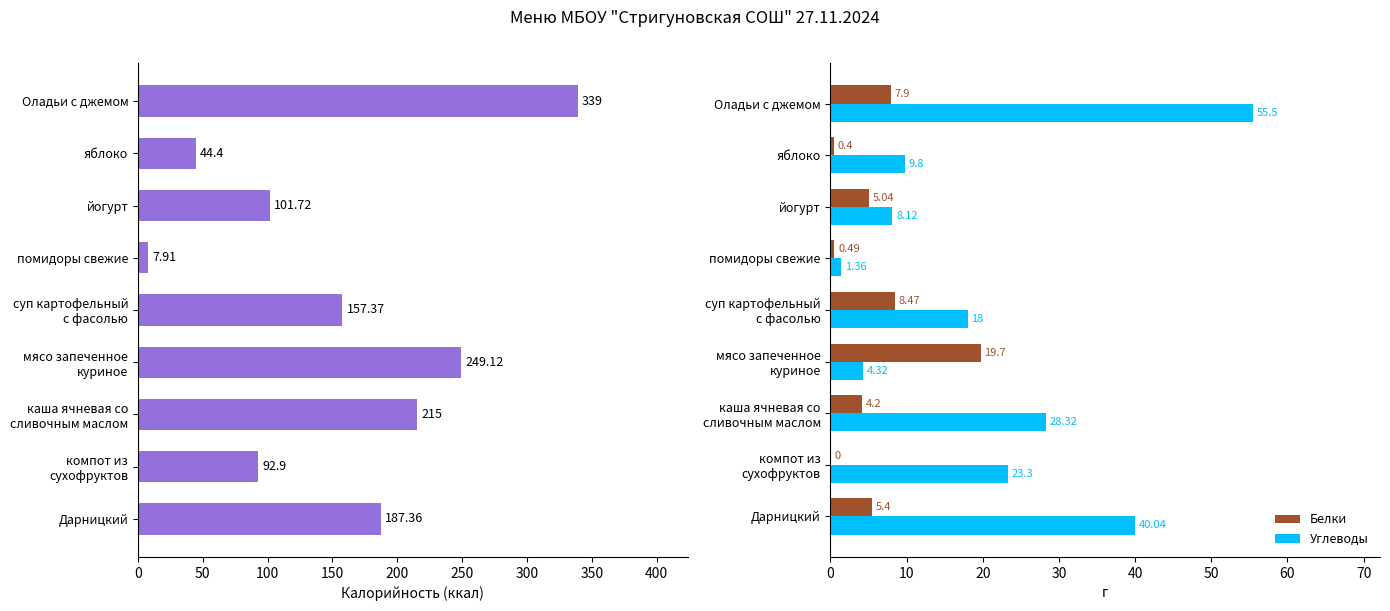

Is it true that Белки equals 5.2 at суп картофельный с фасолью?

False